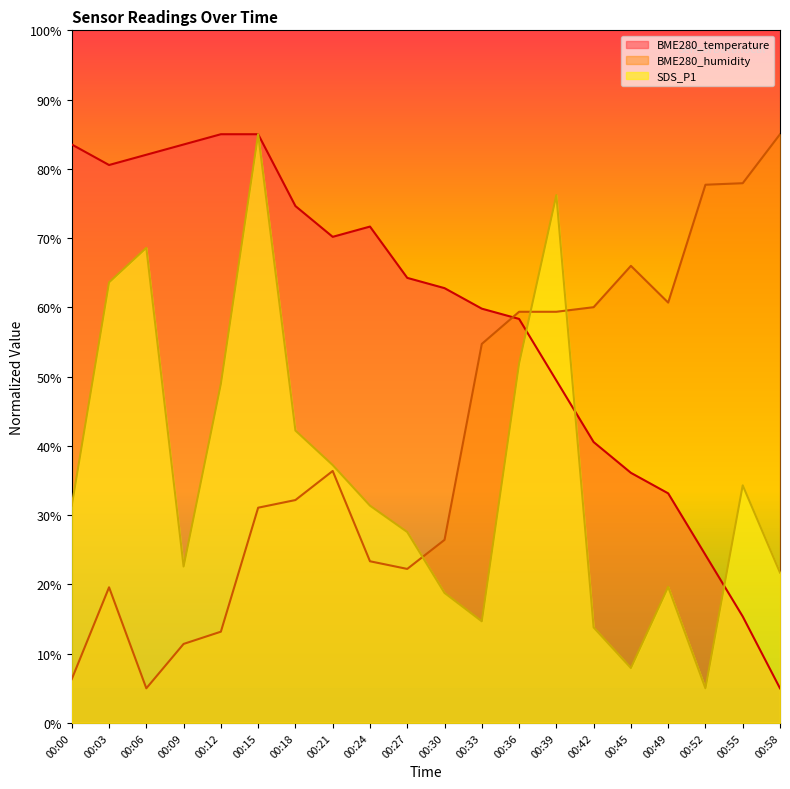

What is the greatest value displayed?

85.0